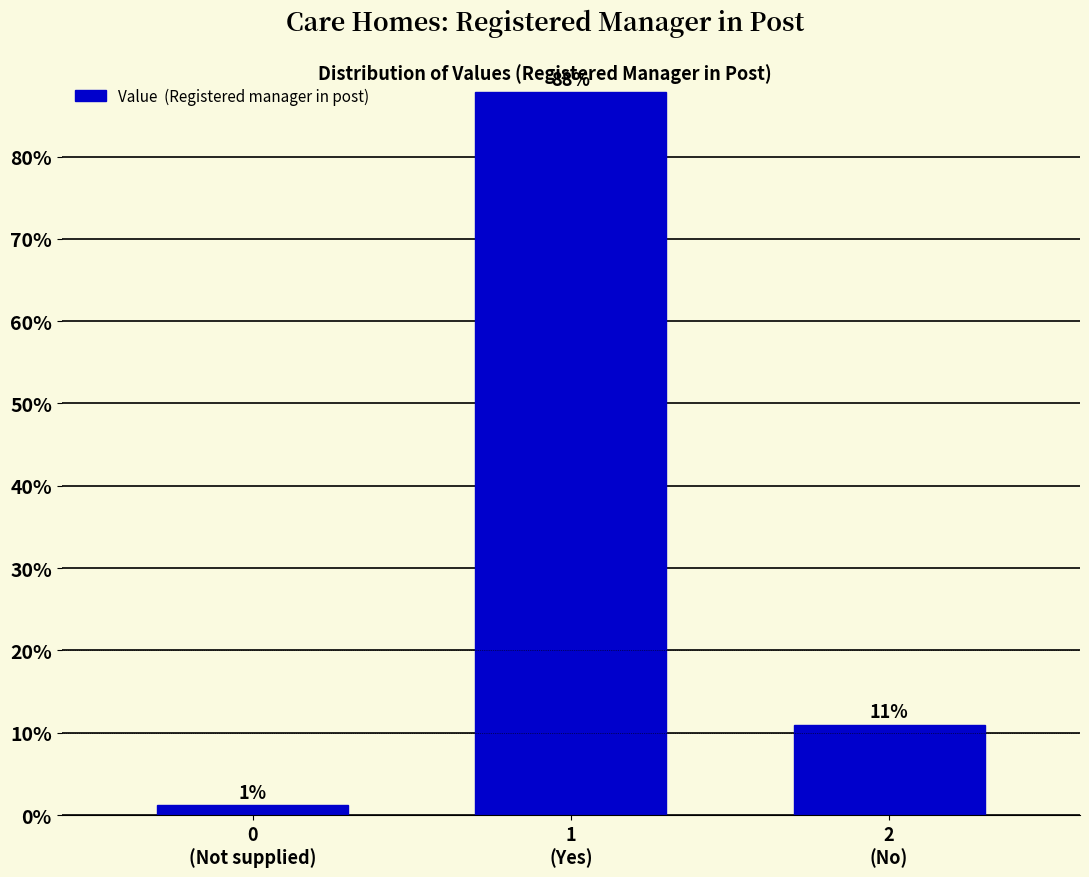

What is the average value?

33.3